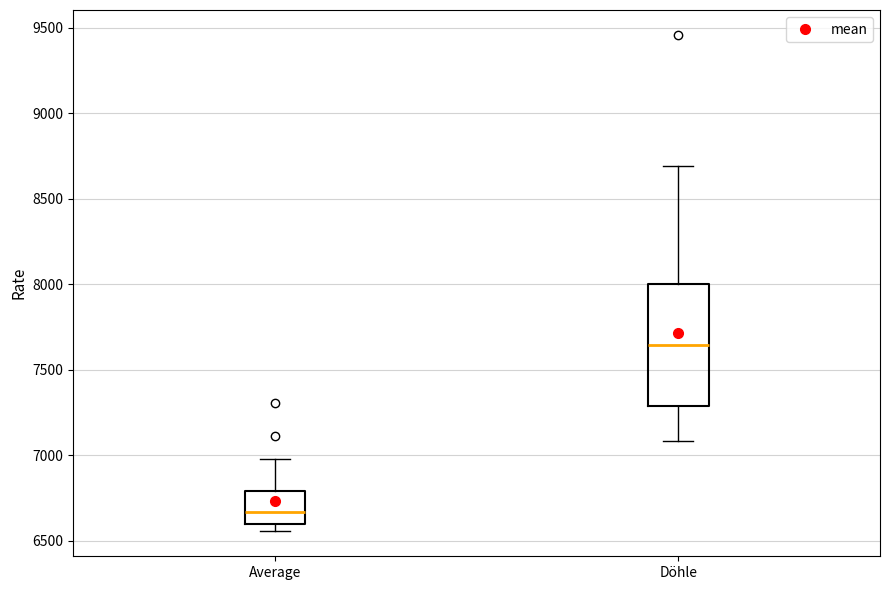

Where is the upper edge of the box for Average on the y-axis? The values are not printed on the chart, so give them approximately, as read against the axis.

6800